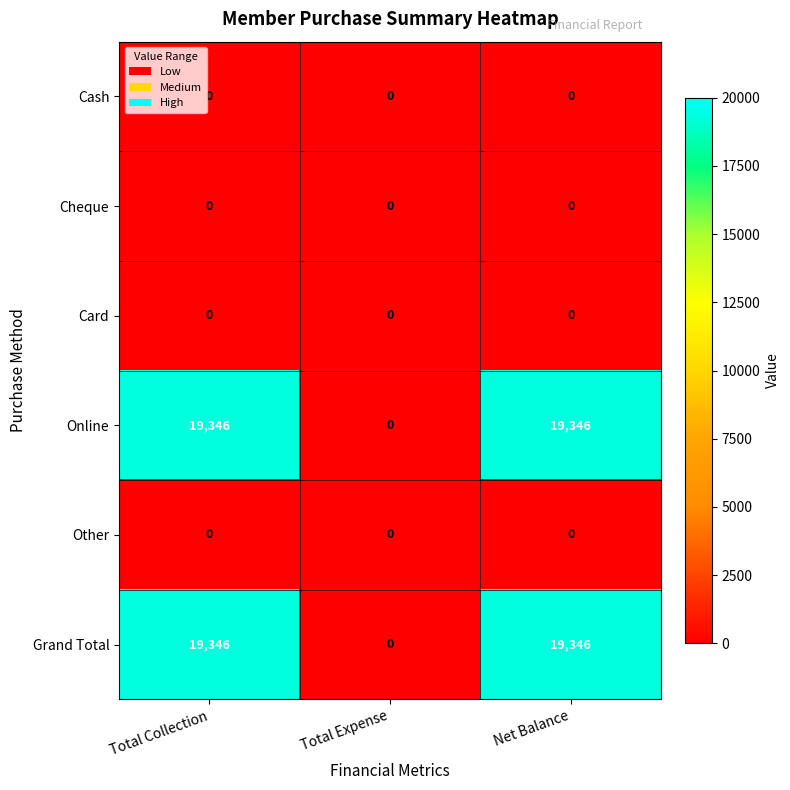

True or false: Online has a value of 5092 at Net Balance.

False